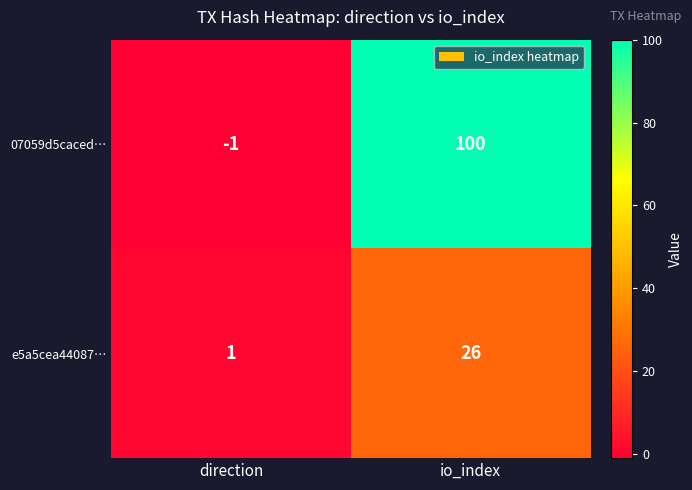

The value of e5a5cea44087… at io_index is 42. True or false?

False